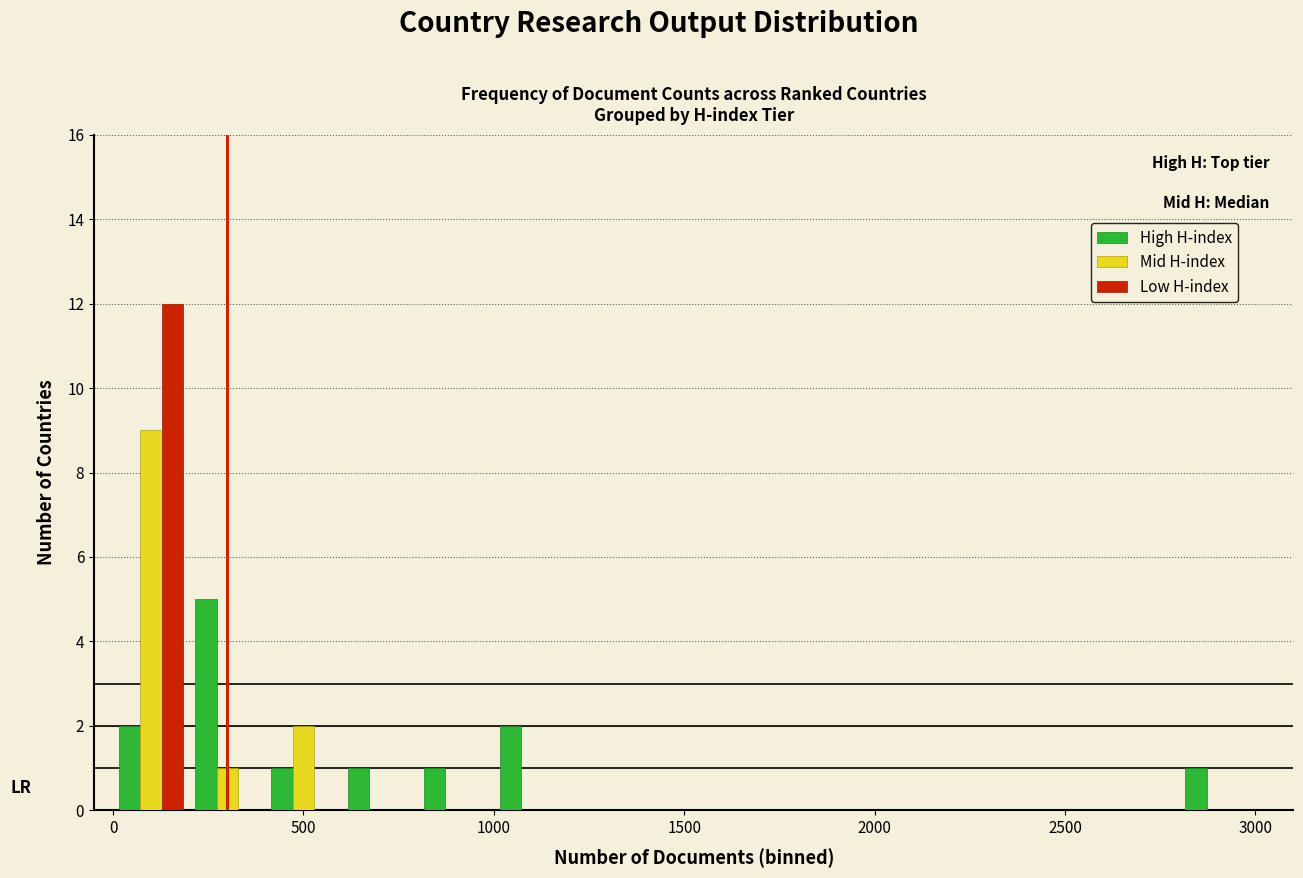

Reading left to right, transcribe this chart: for each range on the x-axis, give the height of each series' bar. The values are not printed on the chart, so give them approximately, as read against the axis.

0 to 200: High H-index=2	Mid H-index=9	Low H-index=12
200 to 400: High H-index=5	Mid H-index=1	Low H-index=0
400 to 600: High H-index=1	Mid H-index=2	Low H-index=0
600 to 800: High H-index=1	Mid H-index=0	Low H-index=0
800 to 1000: High H-index=1	Mid H-index=0	Low H-index=0
1000 to 1200: High H-index=2	Mid H-index=0	Low H-index=0
1200 to 1400: High H-index=0	Mid H-index=0	Low H-index=0
1400 to 1600: High H-index=0	Mid H-index=0	Low H-index=0
1600 to 1800: High H-index=0	Mid H-index=0	Low H-index=0
1800 to 2000: High H-index=0	Mid H-index=0	Low H-index=0
2000 to 2200: High H-index=0	Mid H-index=0	Low H-index=0
2200 to 2400: High H-index=0	Mid H-index=0	Low H-index=0
2400 to 2600: High H-index=0	Mid H-index=0	Low H-index=0
2600 to 2800: High H-index=0	Mid H-index=0	Low H-index=0
2800 to 3000: High H-index=1	Mid H-index=0	Low H-index=0